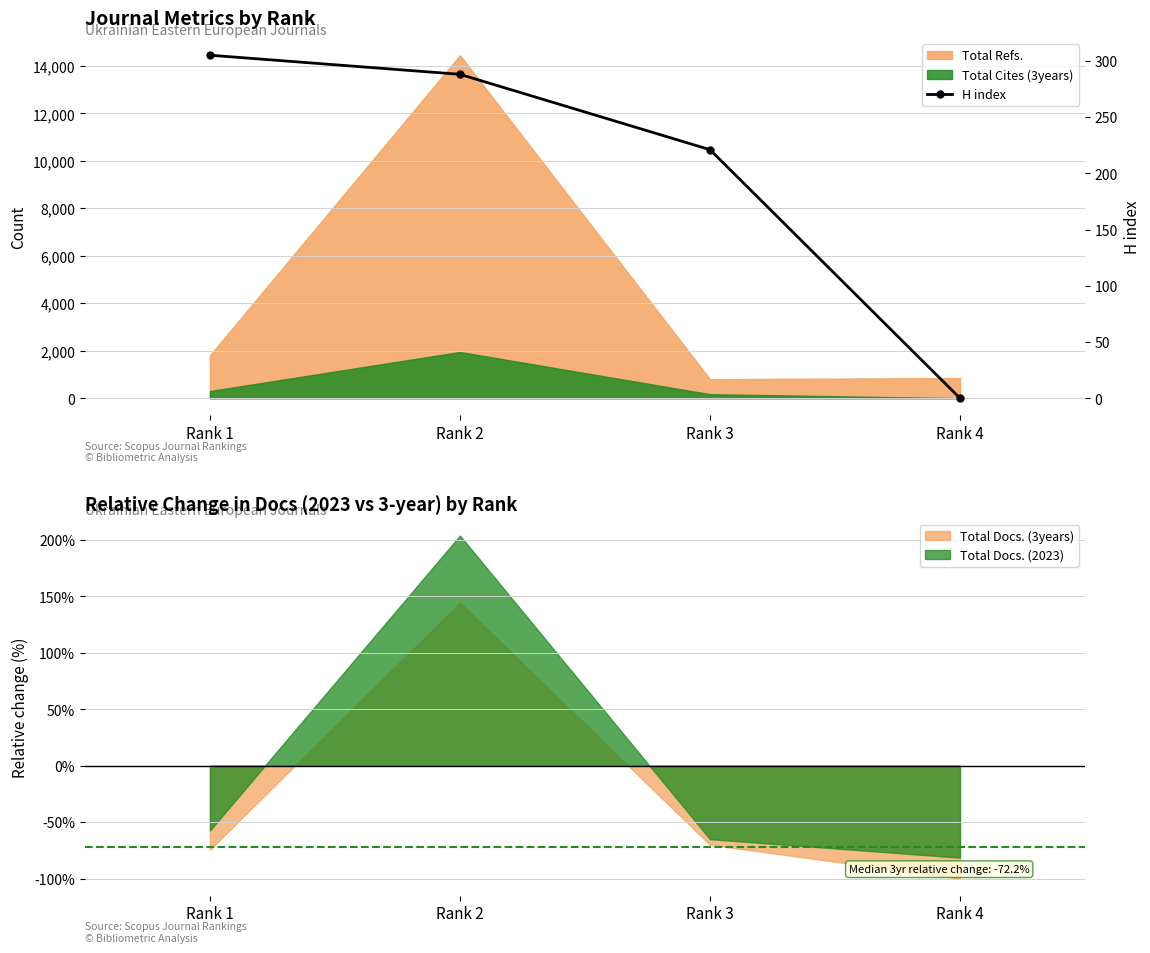

List the labels in order of Total Docs. (2023) value, smallest first.

Rank 4, Rank 3, Rank 1, Rank 2